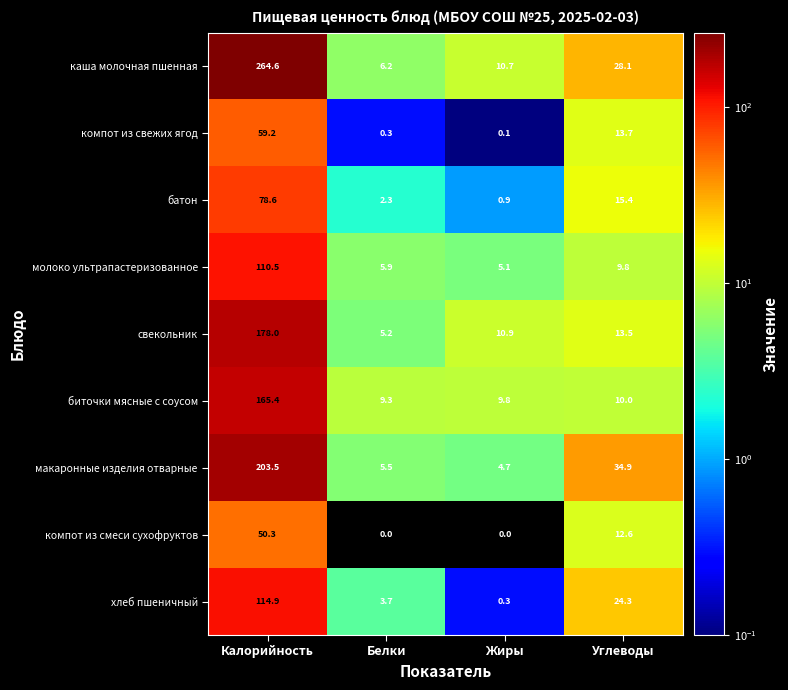

At which label is компот из смеси сухофруктов closest to 25?

Углеводы